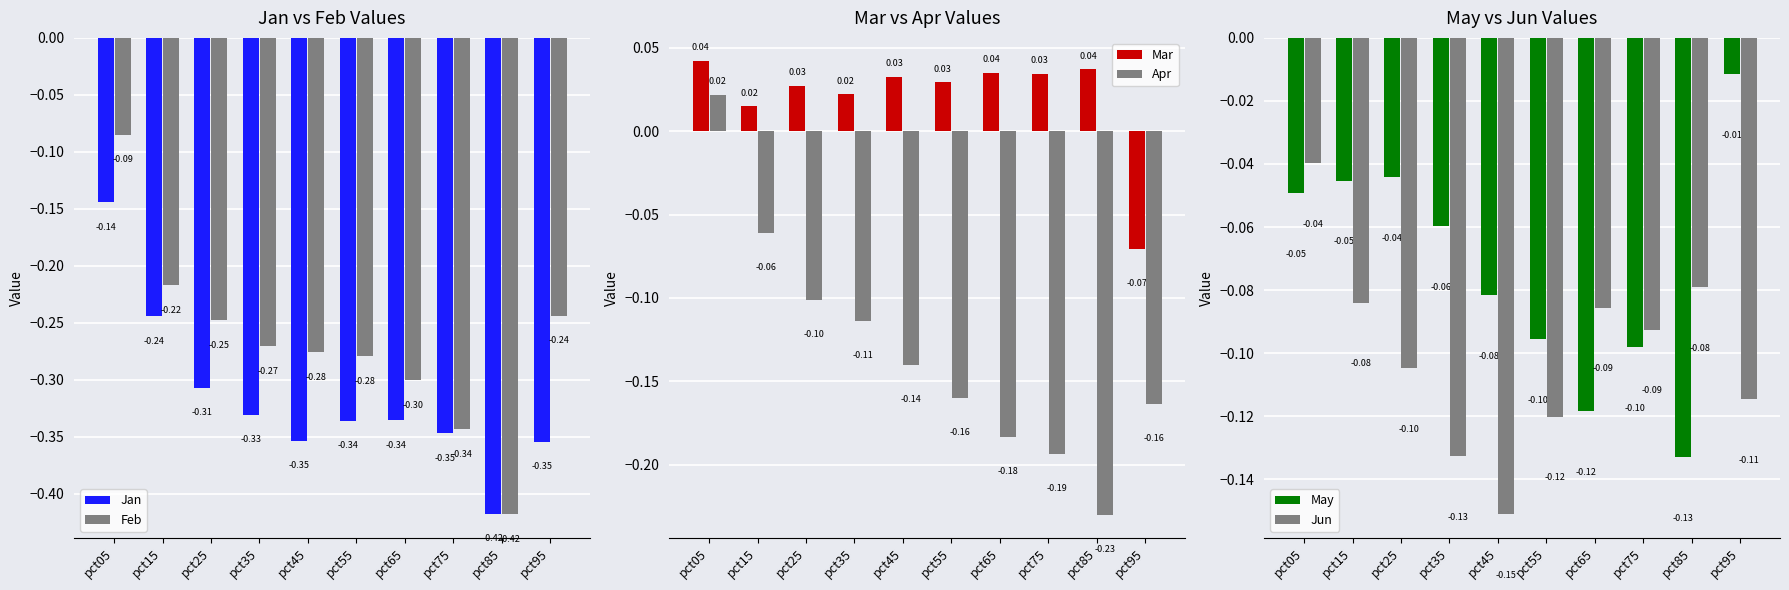

What is the difference between the highest and lowest values at pct25?

0.3